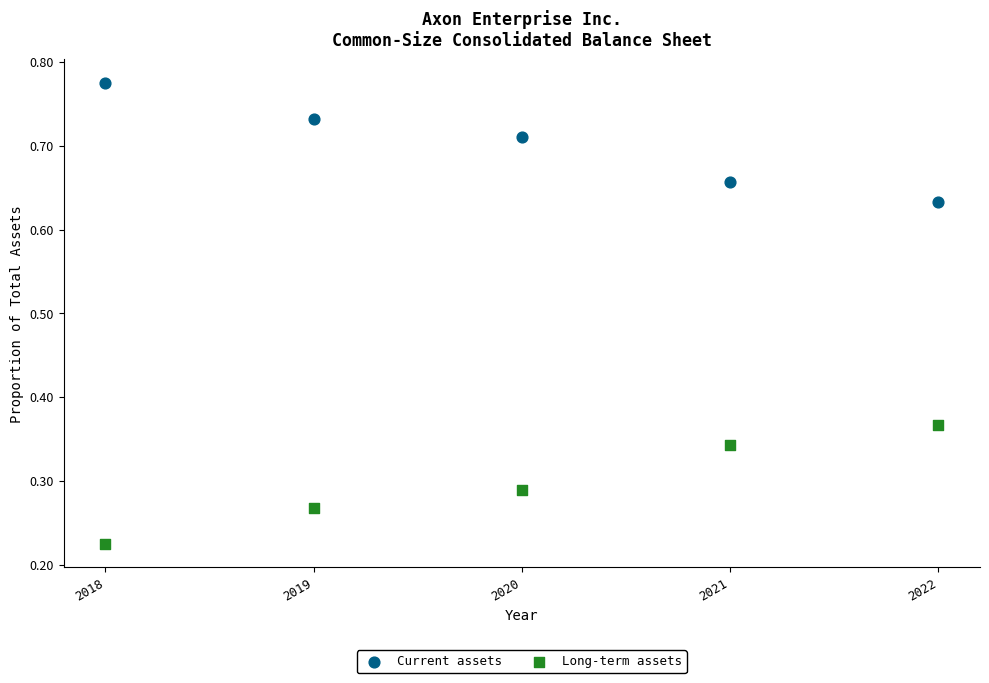

What are all the series names shown in the legend?

Current assets, Long-term assets